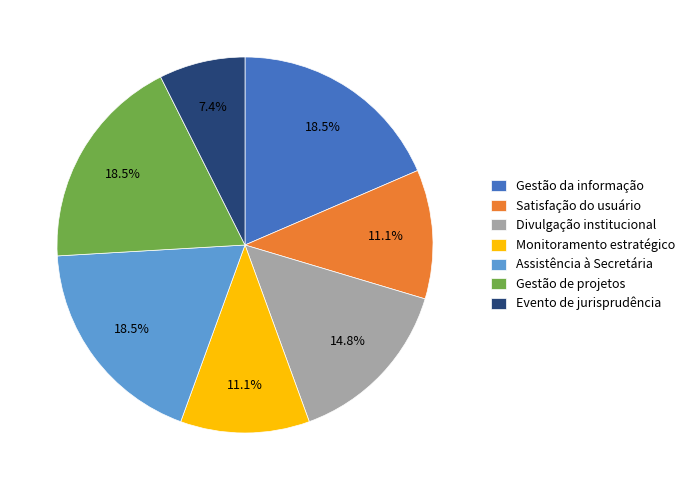

What percentage is the Satisfação do usuário slice, to the nearest percent?

11%